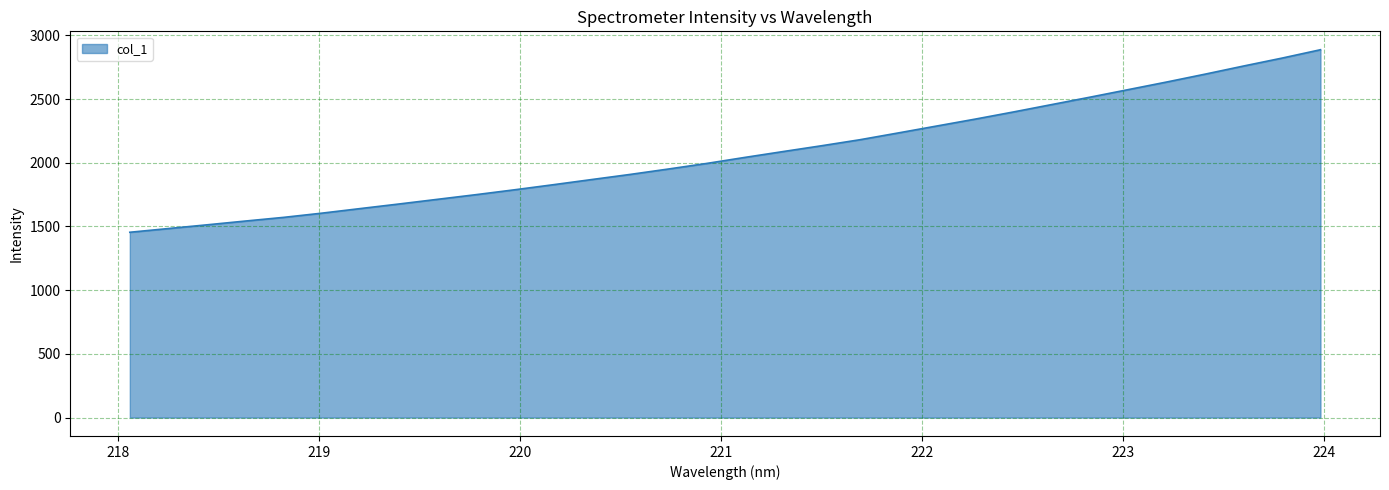

What is the maximum value shown in the chart?

2887.4